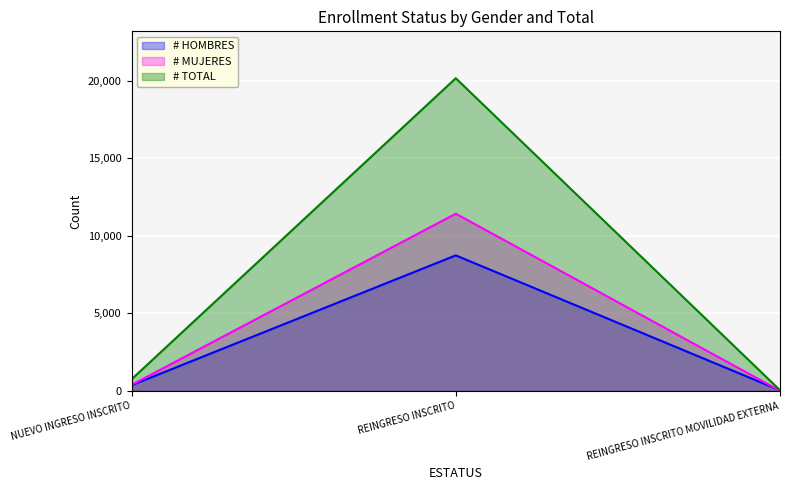

Reading right to left, transcribe all the data shown in this chart.

# HOMBRES: REINGRESO INSCRITO MOVILIDAD EXTERNA=33	REINGRESO INSCRITO=8740	NUEVO INGRESO INSCRITO=362
# MUJERES: REINGRESO INSCRITO MOVILIDAD EXTERNA=7	REINGRESO INSCRITO=11428	NUEVO INGRESO INSCRITO=383
# TOTAL: REINGRESO INSCRITO MOVILIDAD EXTERNA=40	REINGRESO INSCRITO=20168	NUEVO INGRESO INSCRITO=745